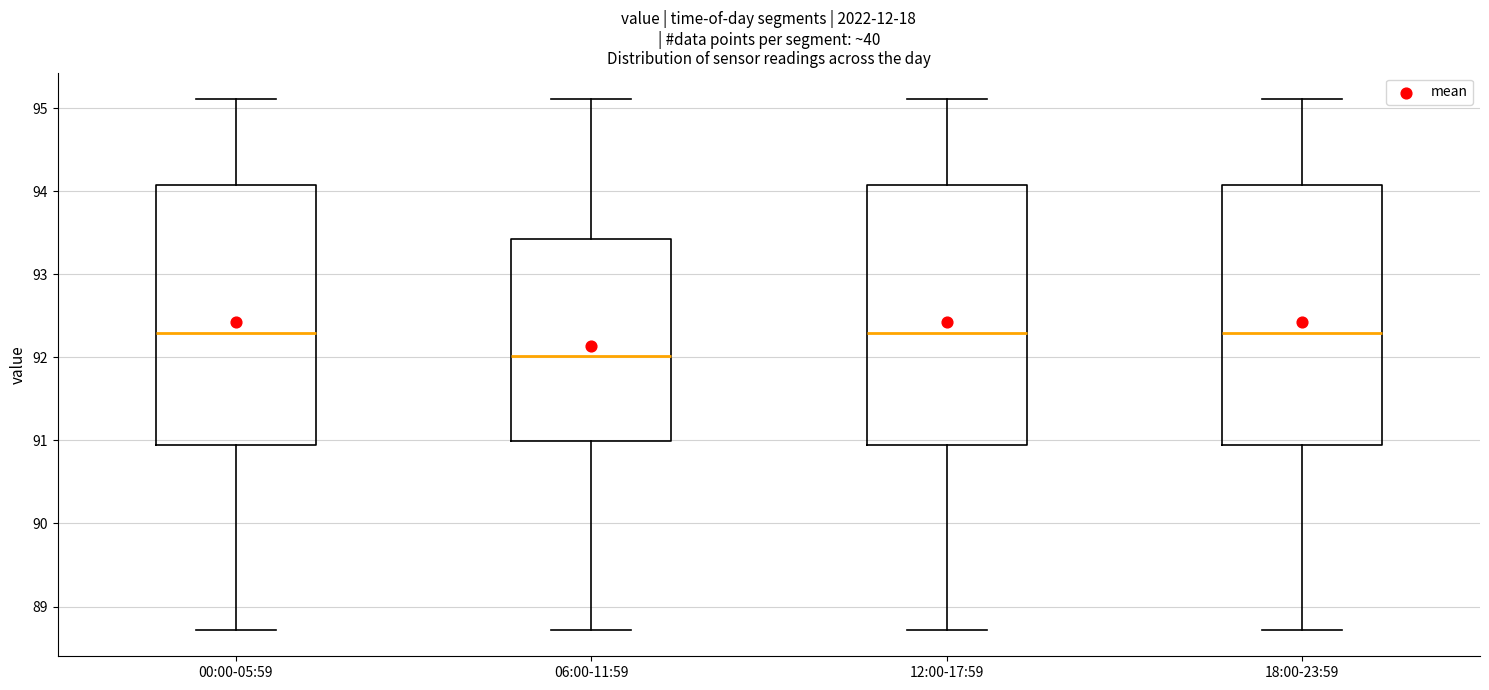

Where does the lower whisker of the box for 18:00-23:59 end on the y-axis? The values are not printed on the chart, so give them approximately, as read against the axis.

88.7